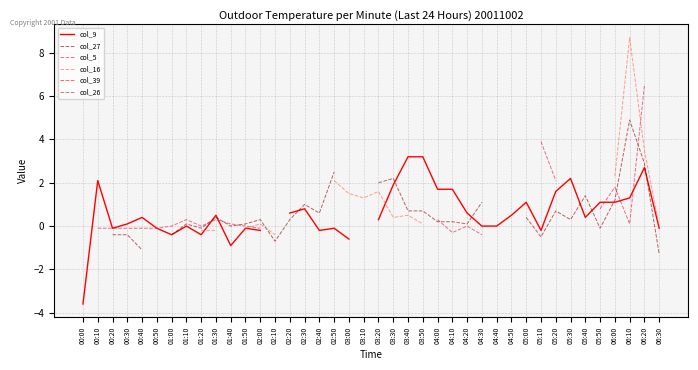

In col_5, how many points are lower than both neighbors (excluding endpoints)?

3